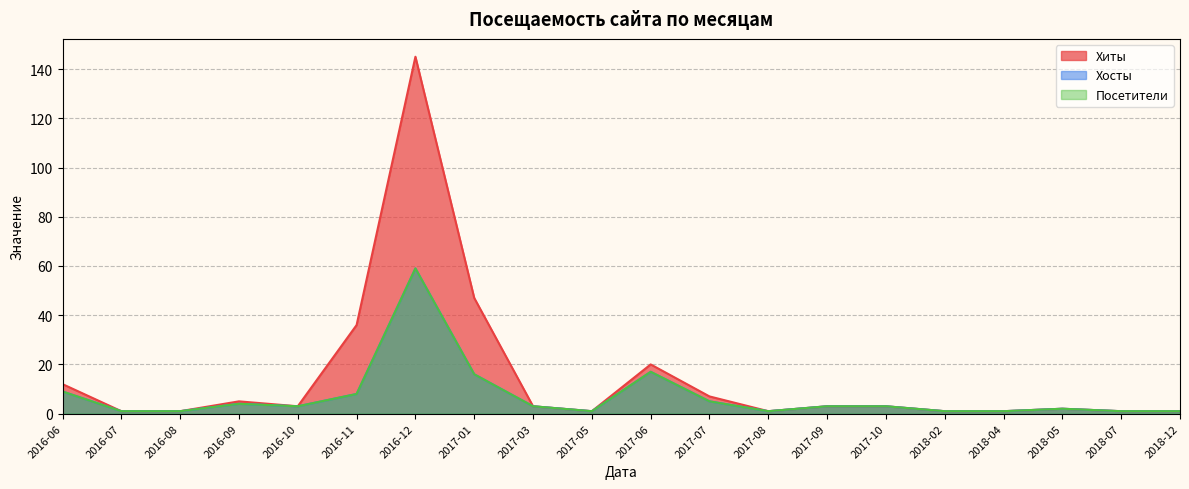

What is the total value across all series at 2018-07?

3